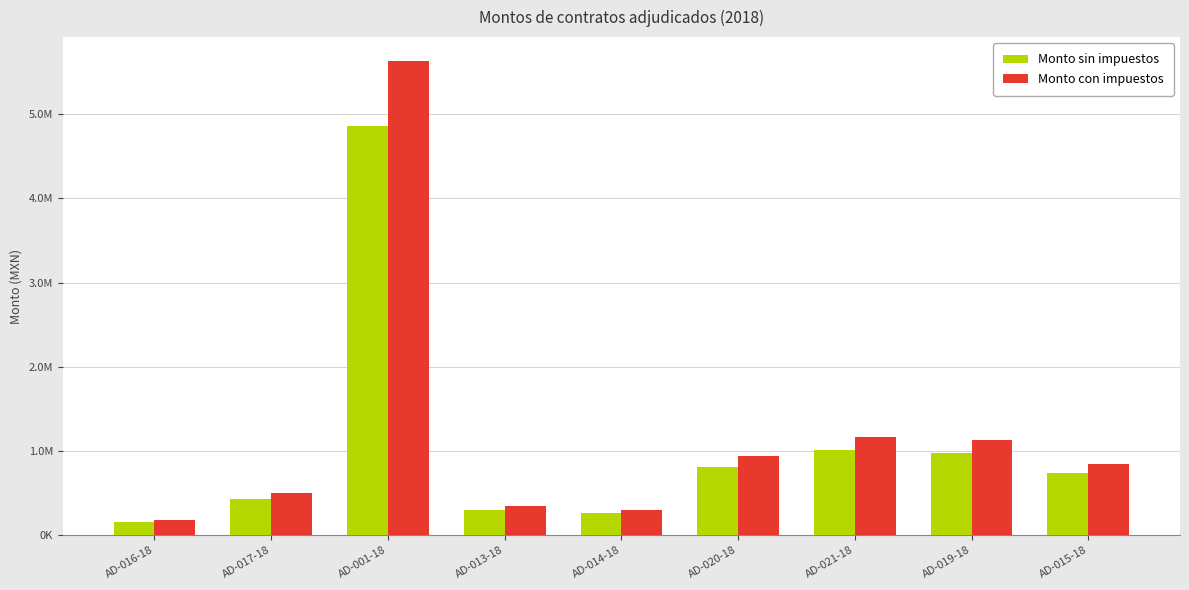

Does the chart contain any negative values?

No